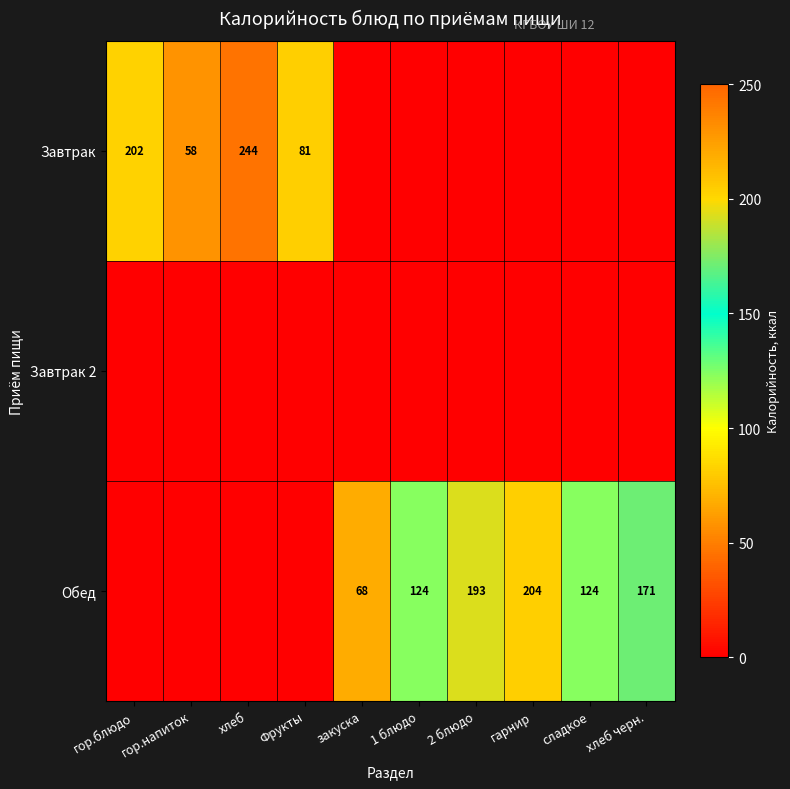

Is it true that Обед equals 64 at сладкое?

False